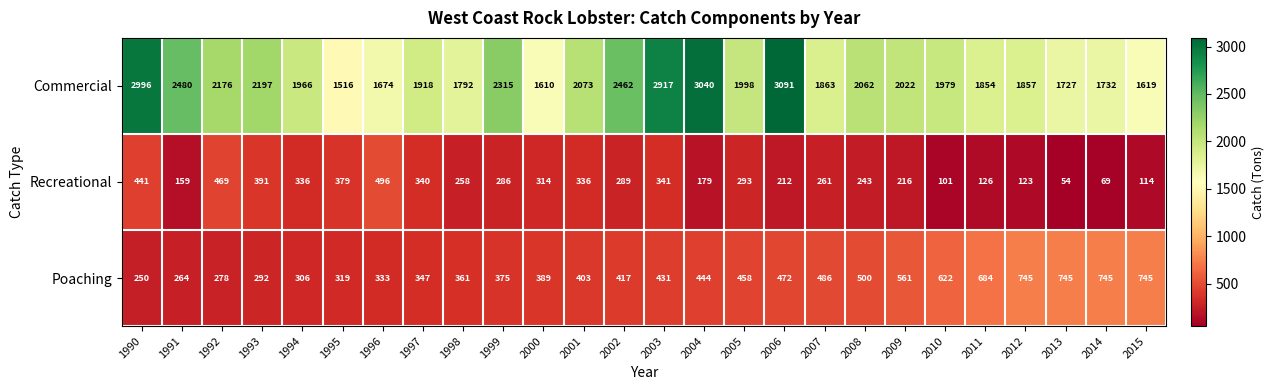

How many data points in Recreational are less than 286?

13